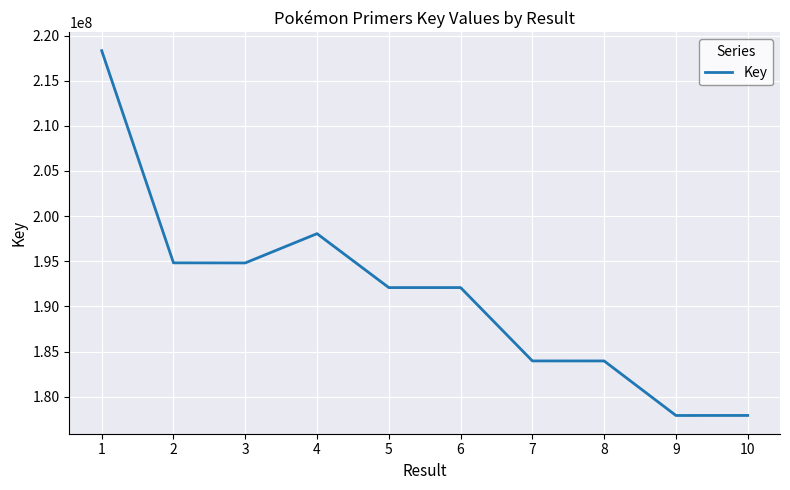

True or false: the data shows 253802558 at 6.

False